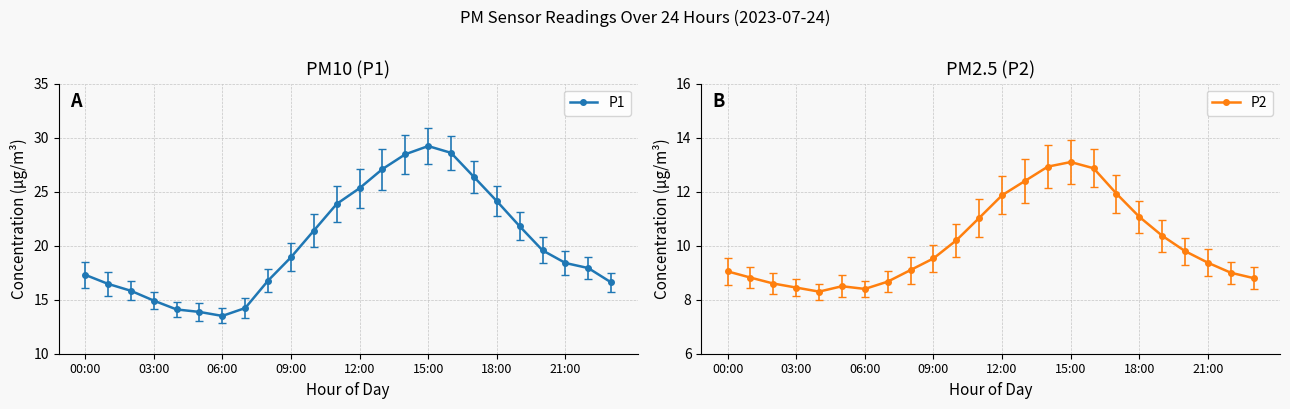

Is it true that P1 equals 24.1 at 18:00?

True